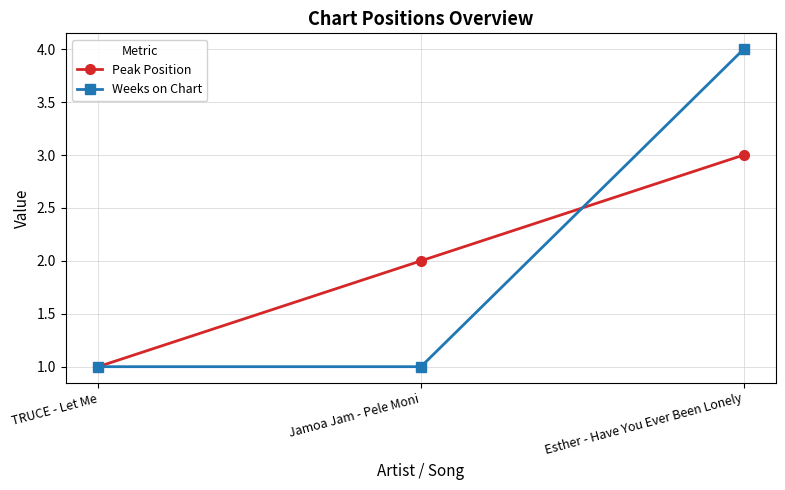

Is this an area chart (filled region under the line)?

No